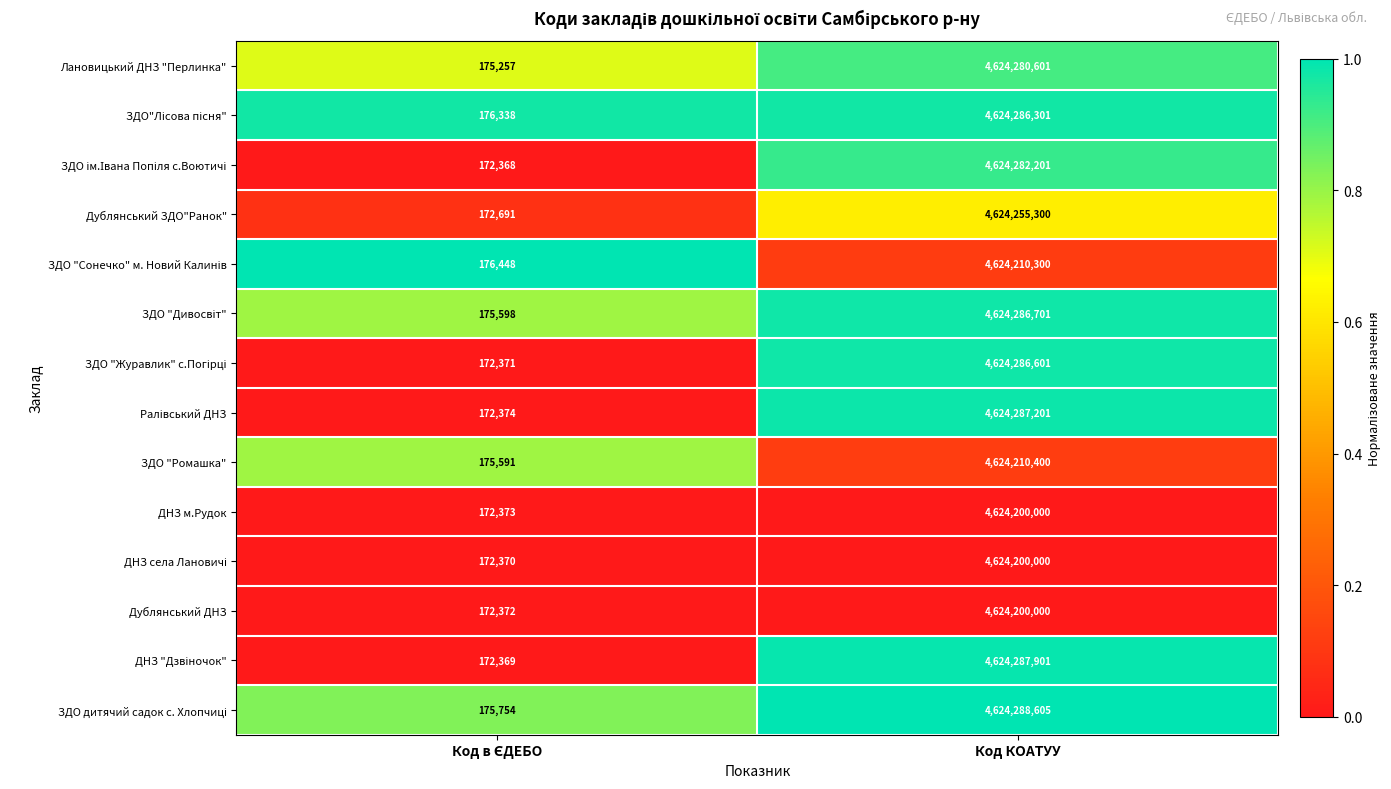

What value does the ЗДО "Ромашка" series have at Код КОАТУУ?

4624210400